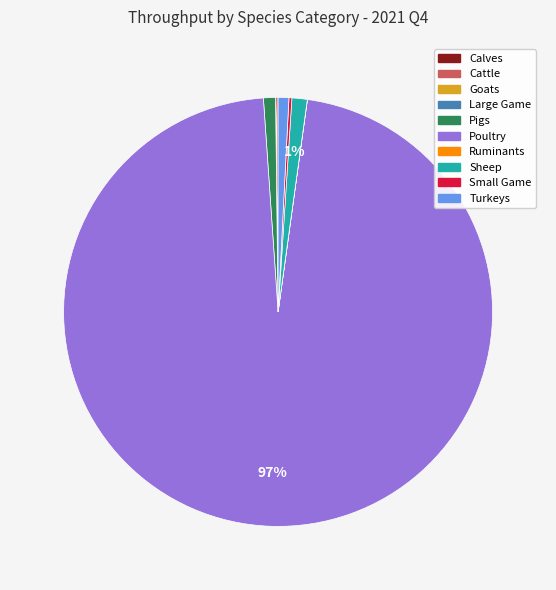

Which category has the biggest portion of the pie?

Poultry